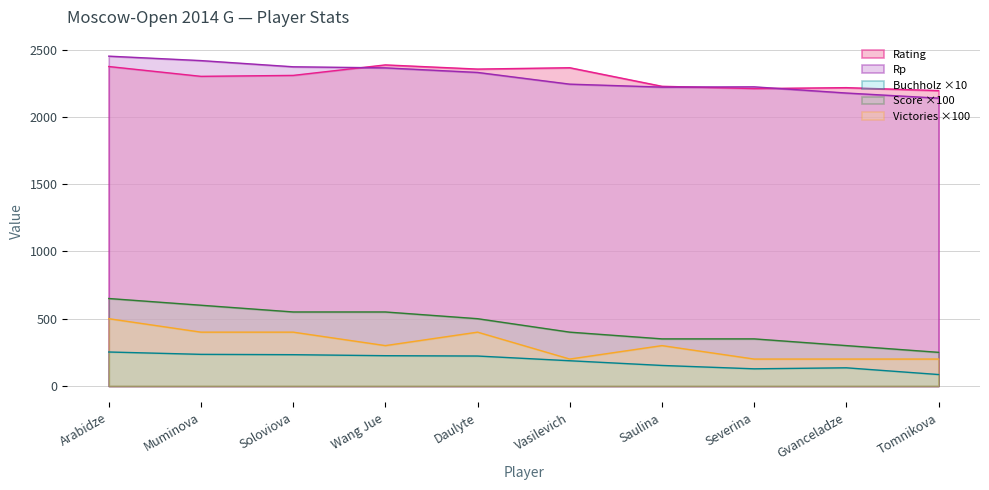

Which series changed the most between Muminova and Daulyte?

Score ×100